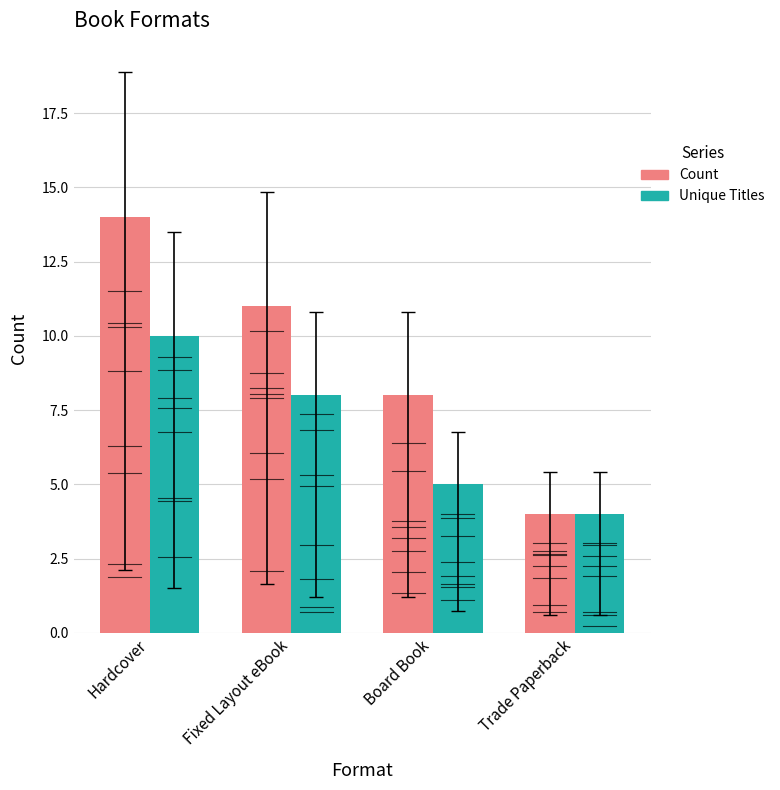

How many bars are there in total?

8